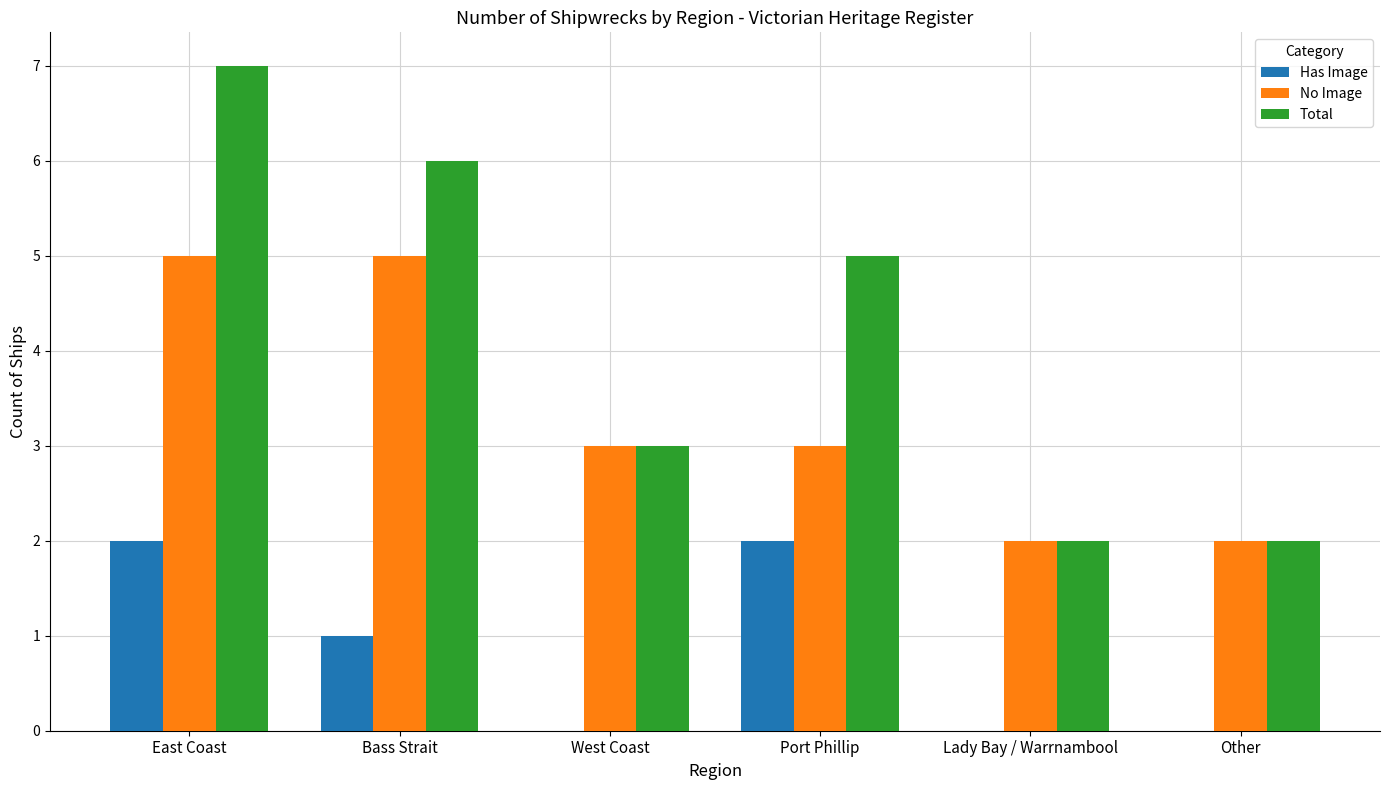

Reading right to left, extract all data points from this chart.

Has Image: 0	0	2	0	1	2
No Image: 2	2	3	3	5	5
Total: 2	2	5	3	6	7